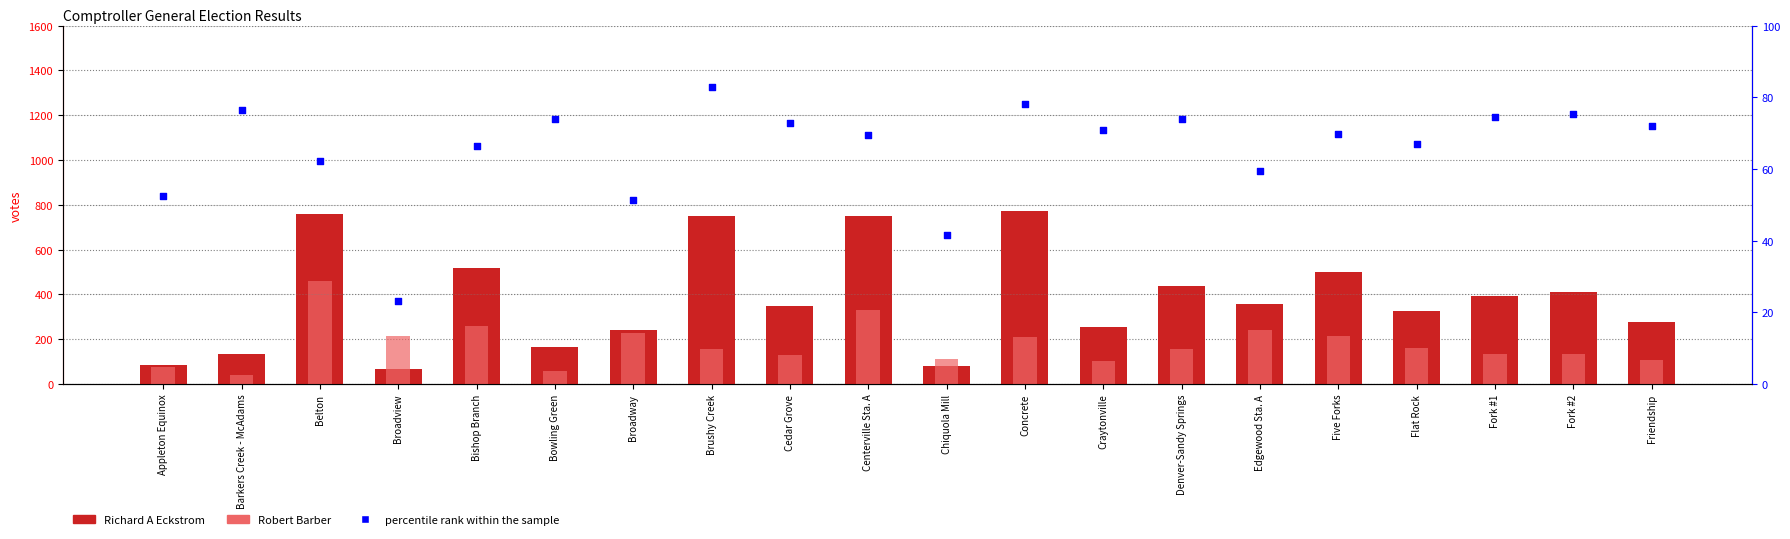

Which series has the widest spread of Y values?

Richard A Eckstrom